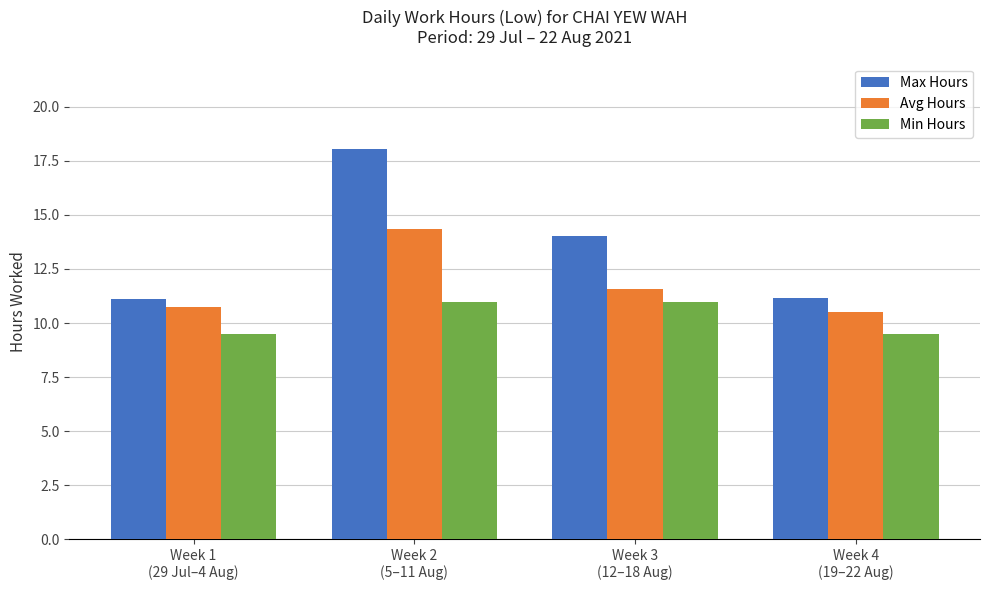

What position from the right is Week 4
(19–22 Aug)?

1